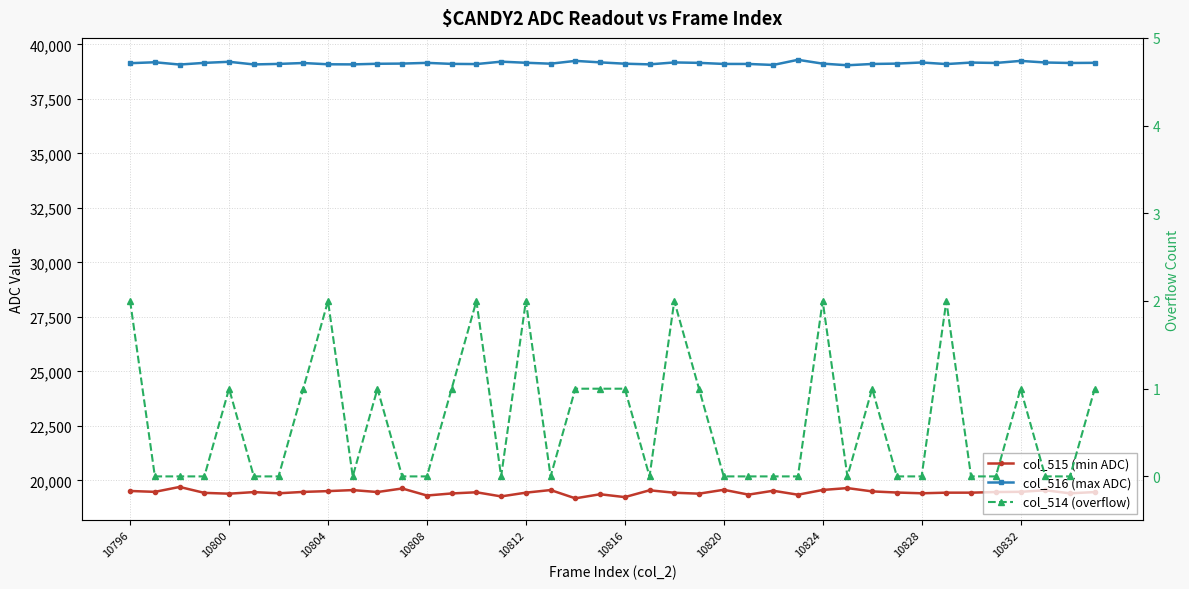

True or false: col_516 (max ADC) and col_514 (overflow) intersect in this chart.

False